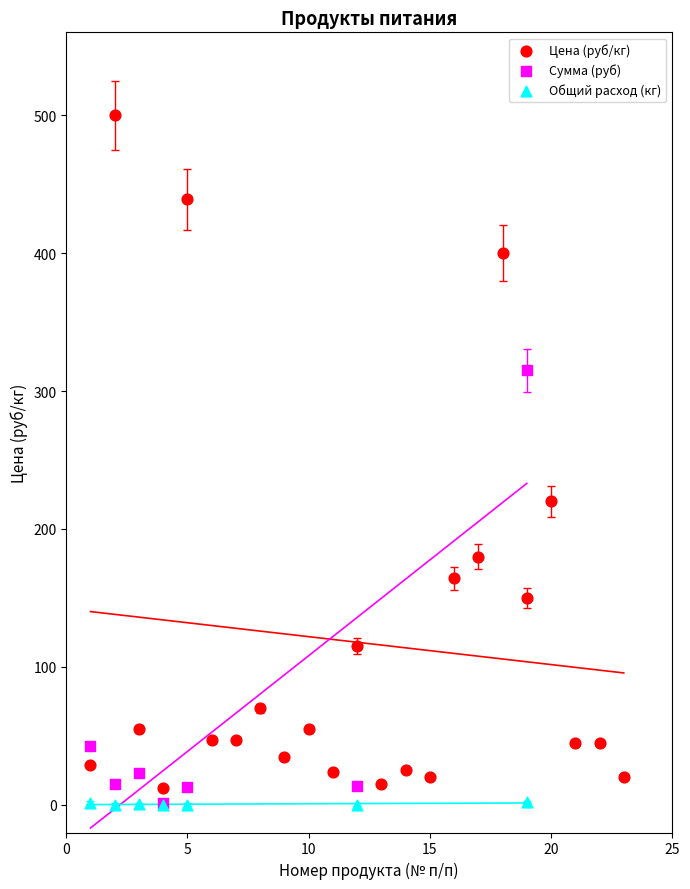

Which series contains the highest Y value?

Цена (руб/кг)